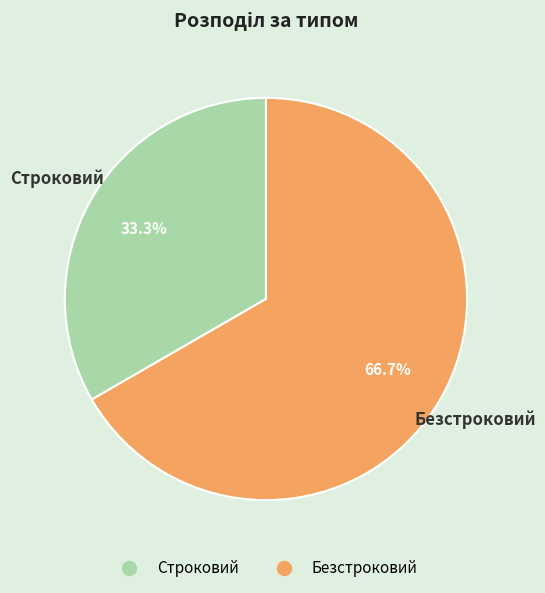

Which slice represents more than half of the pie?

Безстроковий